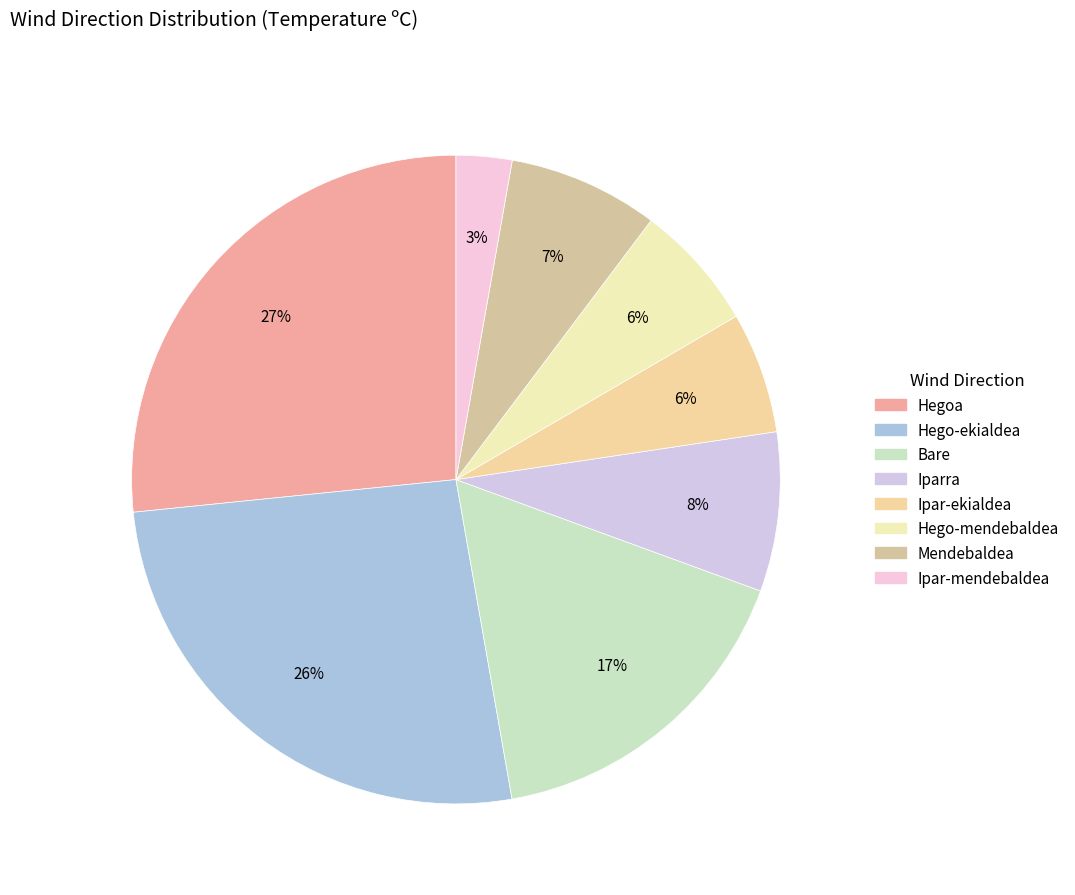

Is Bare the majority of the pie?

No